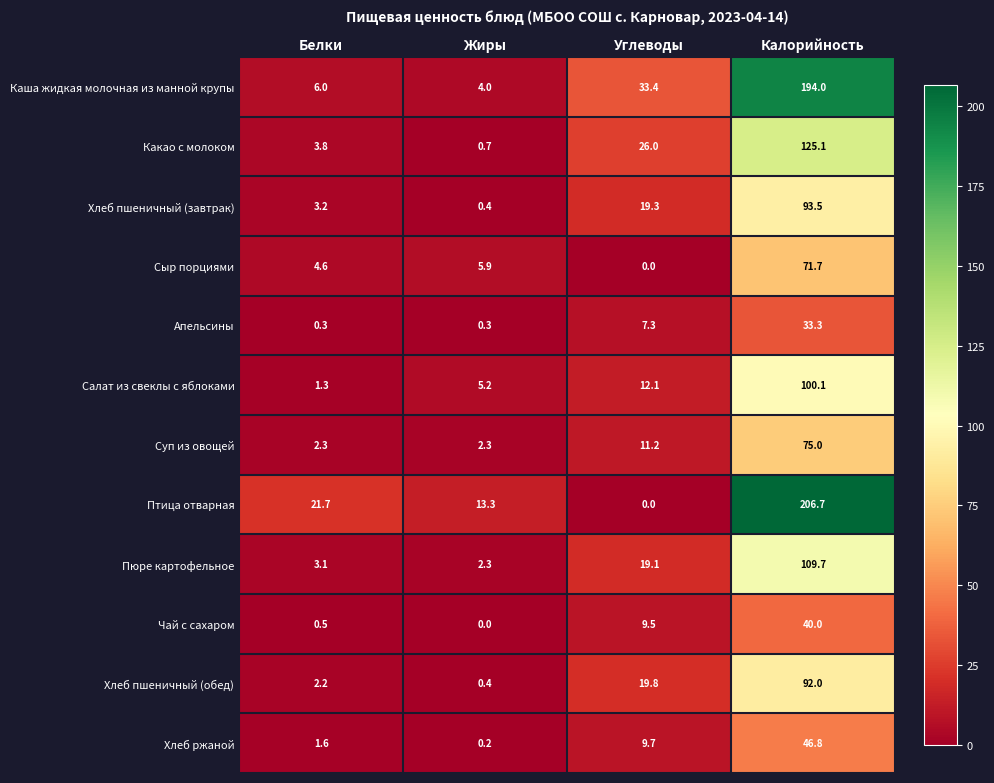

What is the highest value of the Хлеб ржаной series?

46.8